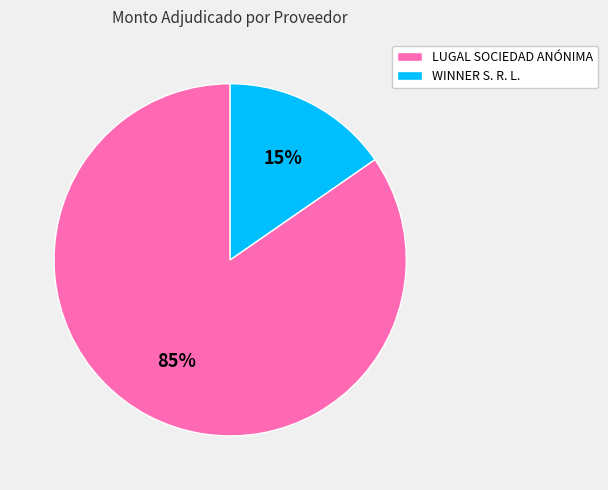

Does LUGAL SOCIEDAD ANÓNIMA represent more than half of the total?

Yes